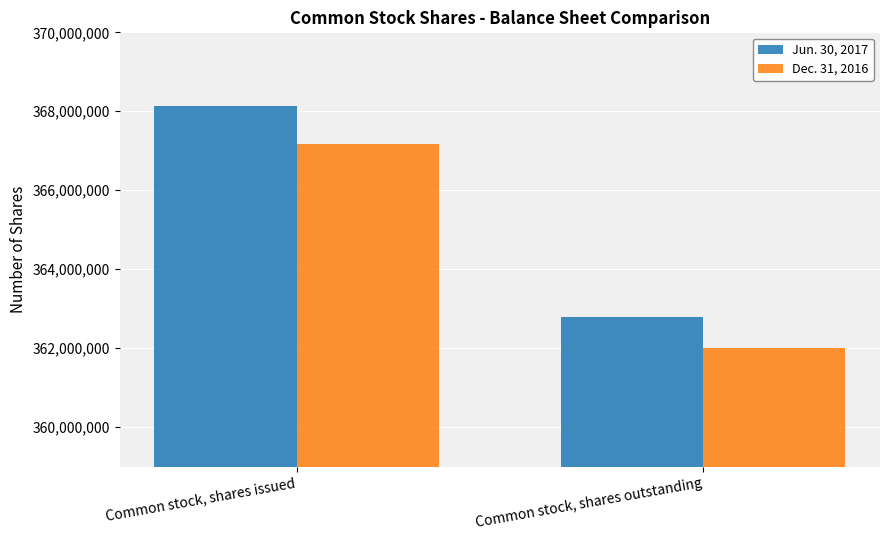

Reading left to right, extract all data points from this chart.

Jun. 30, 2017: 368133400	362793720
Dec. 31, 2016: 367174542	362013928